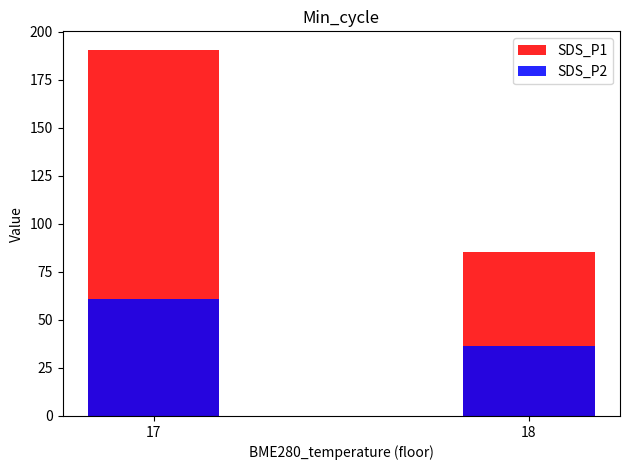

At which category does the chart reach its minimum across all series?

18